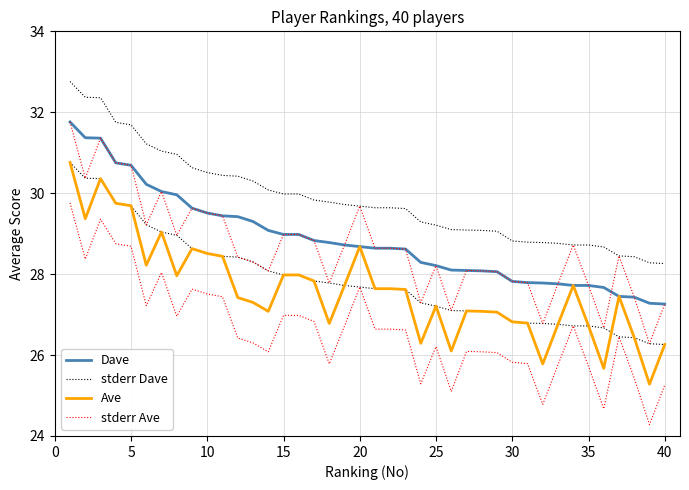

What is the difference between the maximum and second lowest values in the Dave series?

4.5